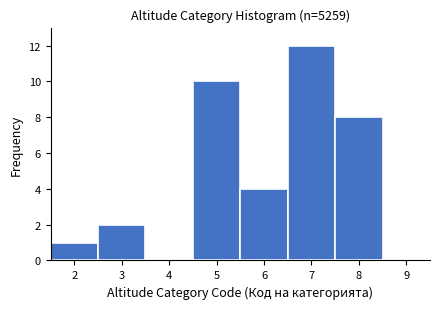

Reading left to right, transcribe this chart: for each bar, give the range it covers on the x-axis and its height. The values are not printed on the chart, so give them approximately, as read against the axis.

1.5 to 2.5: 1
2.5 to 3.5: 2
3.5 to 4.5: 0
4.5 to 5.5: 10
5.5 to 6.5: 4
6.5 to 7.5: 12
7.5 to 8.5: 8
8.5 to 9.5: 0